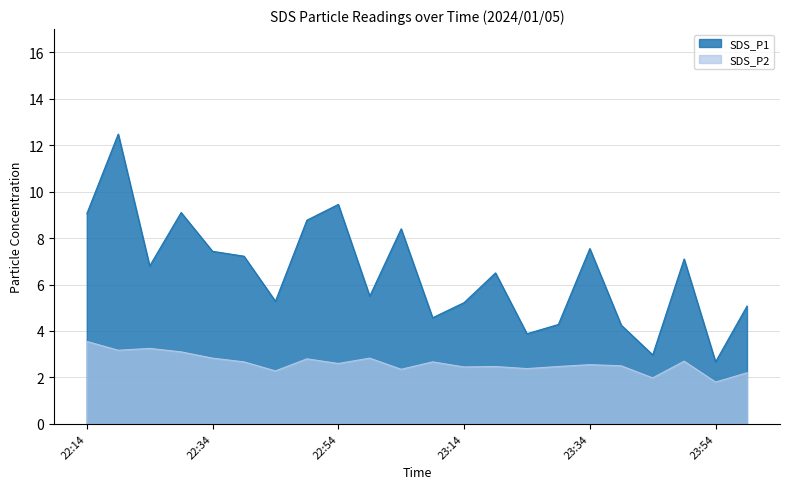

Rank the series at 23:54 from highest to lowest value.

SDS_P1, SDS_P2